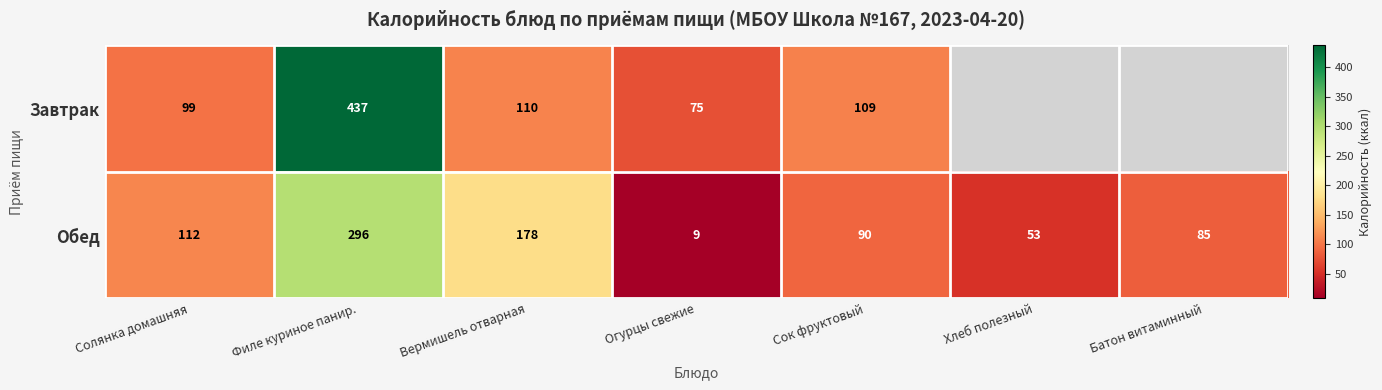

Where is Обед nearest to the value 152?

Вермишель отварная